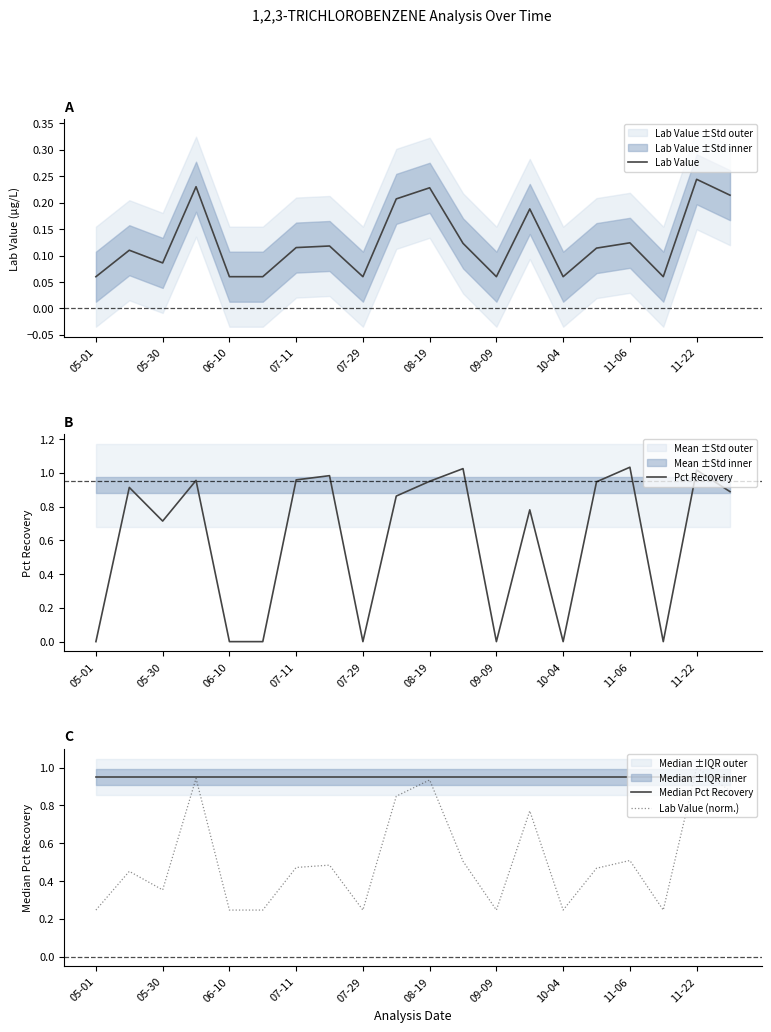

How many lines are shown in the chart?

4